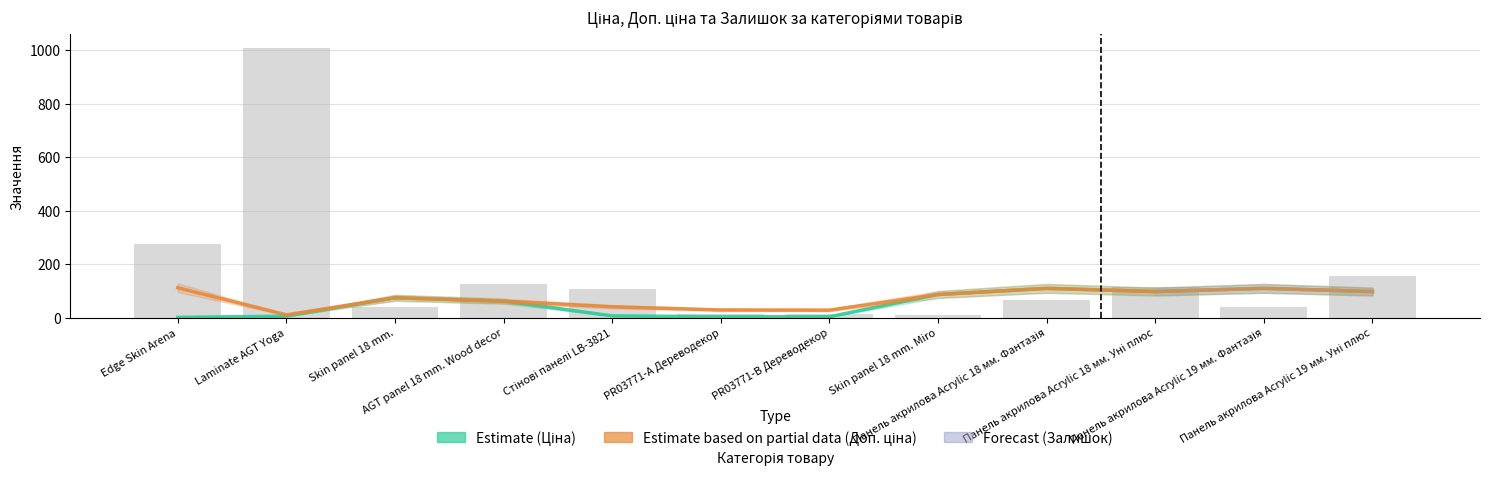

Which category has the lowest value in the Доп. ціна (×10⁻²) series?

Laminate AGT Yoga